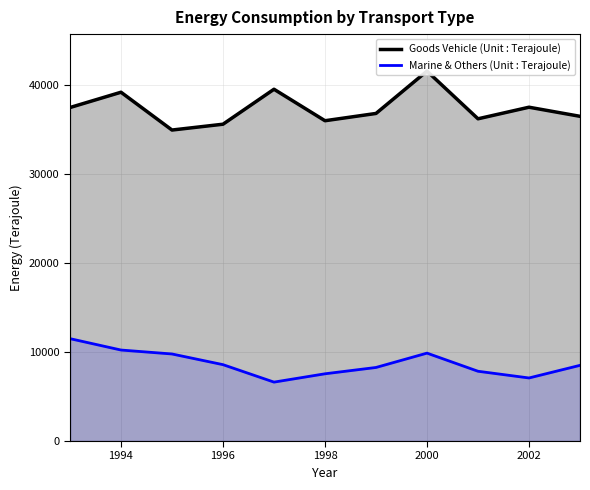

The value of Goods Vehicle (Unit : Terajoule) at 1995 is 34972. True or false?

True